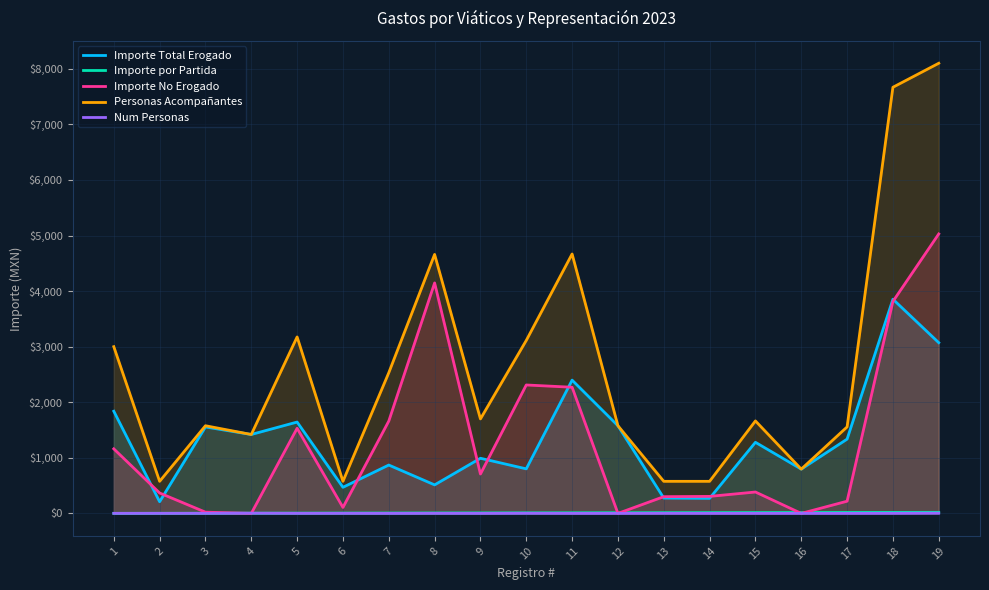

What is the difference between the maximum and second lowest values in the Personas Acompañantes series?

7523.0